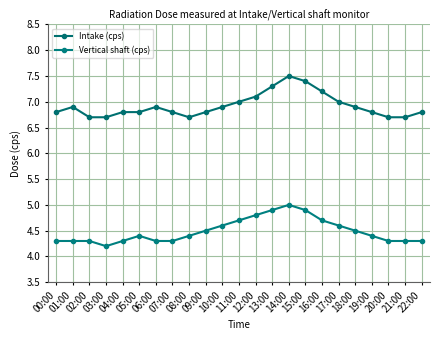

How many Intake (cps) values are between 6 and 7?

18